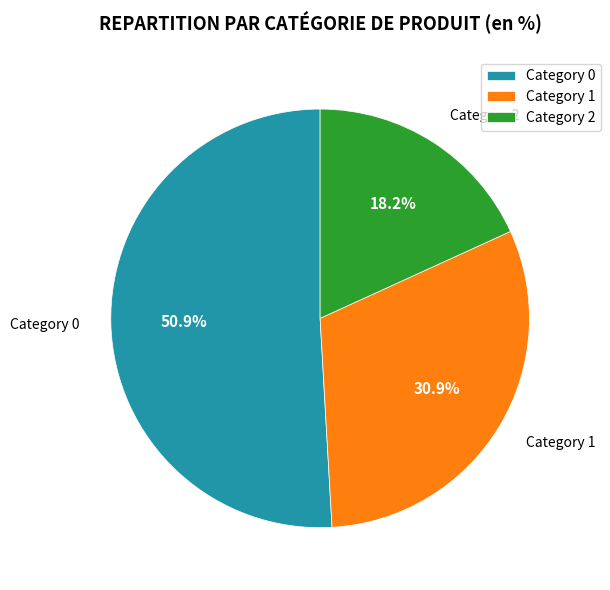

Combined, what portion of the pie is Category 2 and Category 1?

49.1%